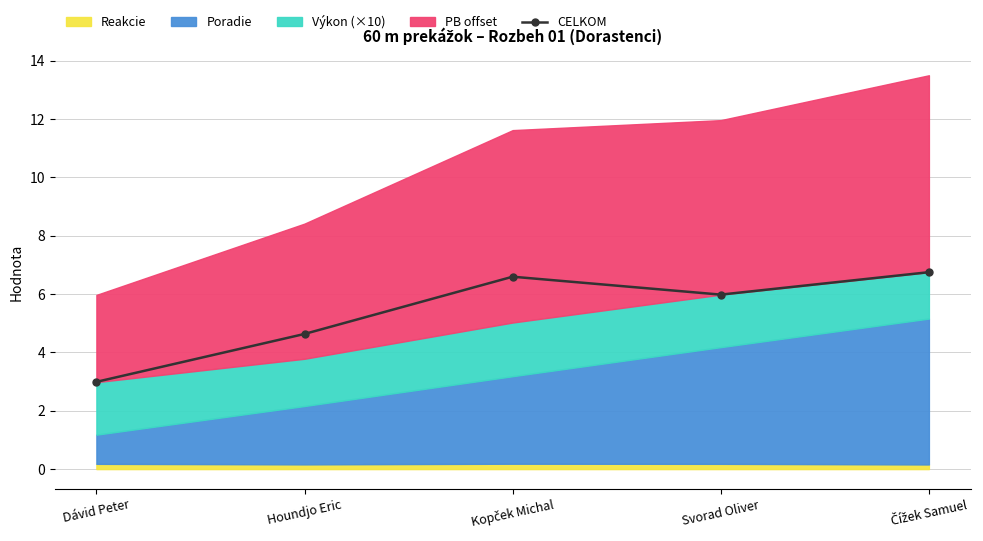

Rank the categories by value from lowest to highest.

Dávid Peter, Houndjo Eric, Svorad Oliver, Kopček Michal, Čížek Samuel